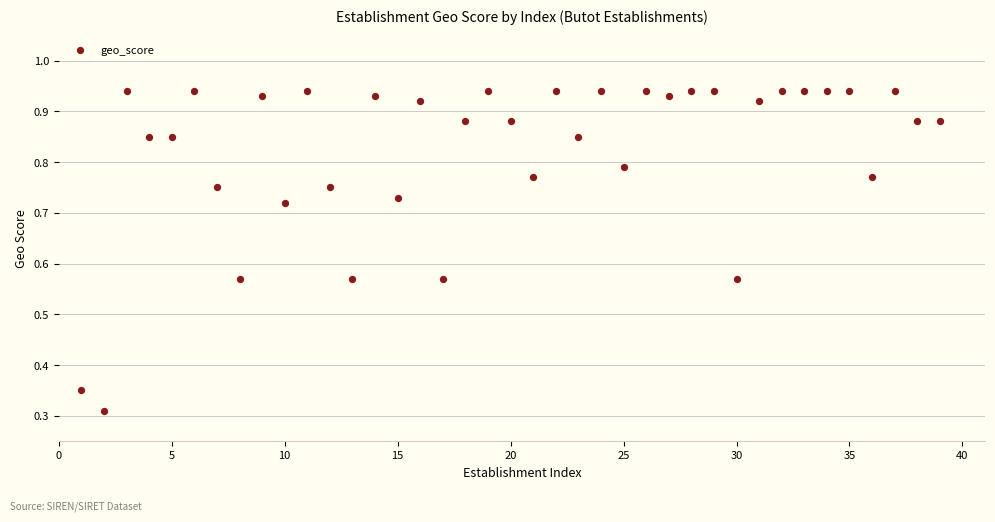

What is the range of X values (max minus min)?

38.0